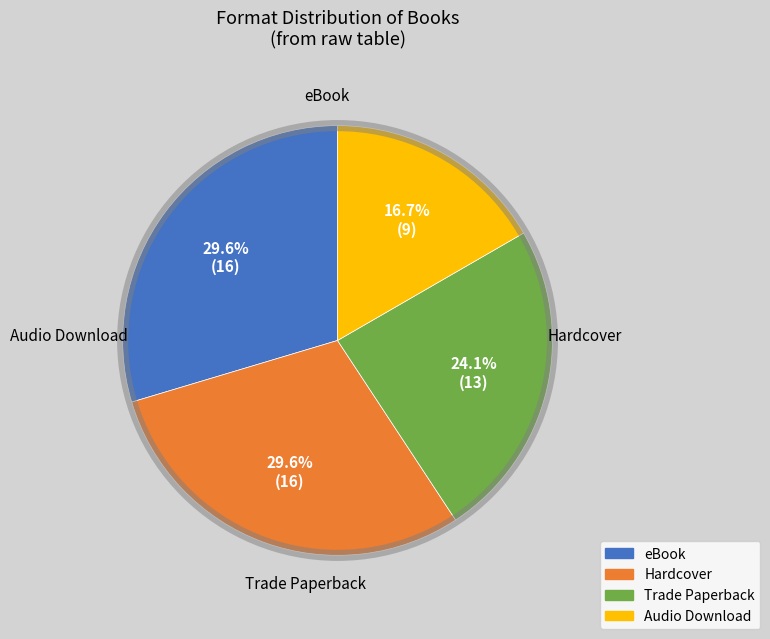

What is the smallest slice in the pie chart?

Audio Download